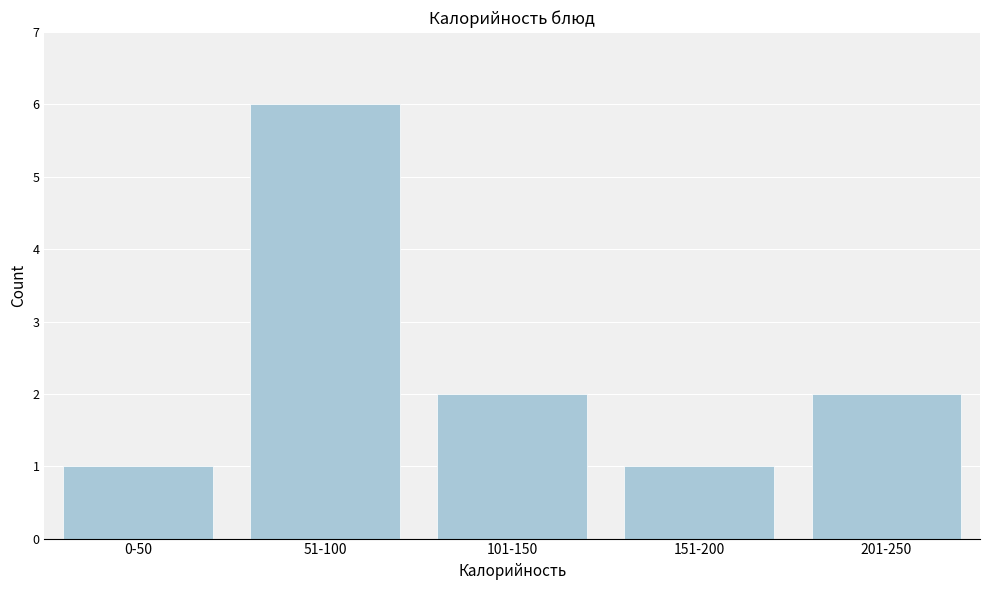

Reading left to right, list all the values displayed in this chart.

0-50=1	51-100=6	101-150=2	151-200=1	201-250=2